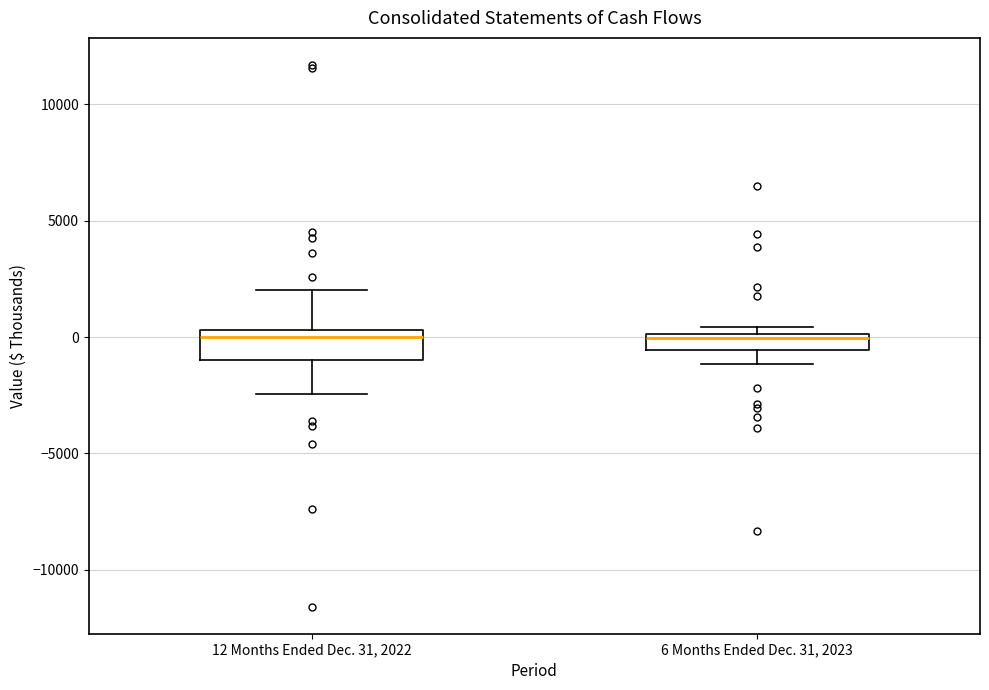

Where is the upper edge of the box for 6 Months Ended Dec. 31, 2023 on the y-axis? The values are not printed on the chart, so give them approximately, as read against the axis.

0